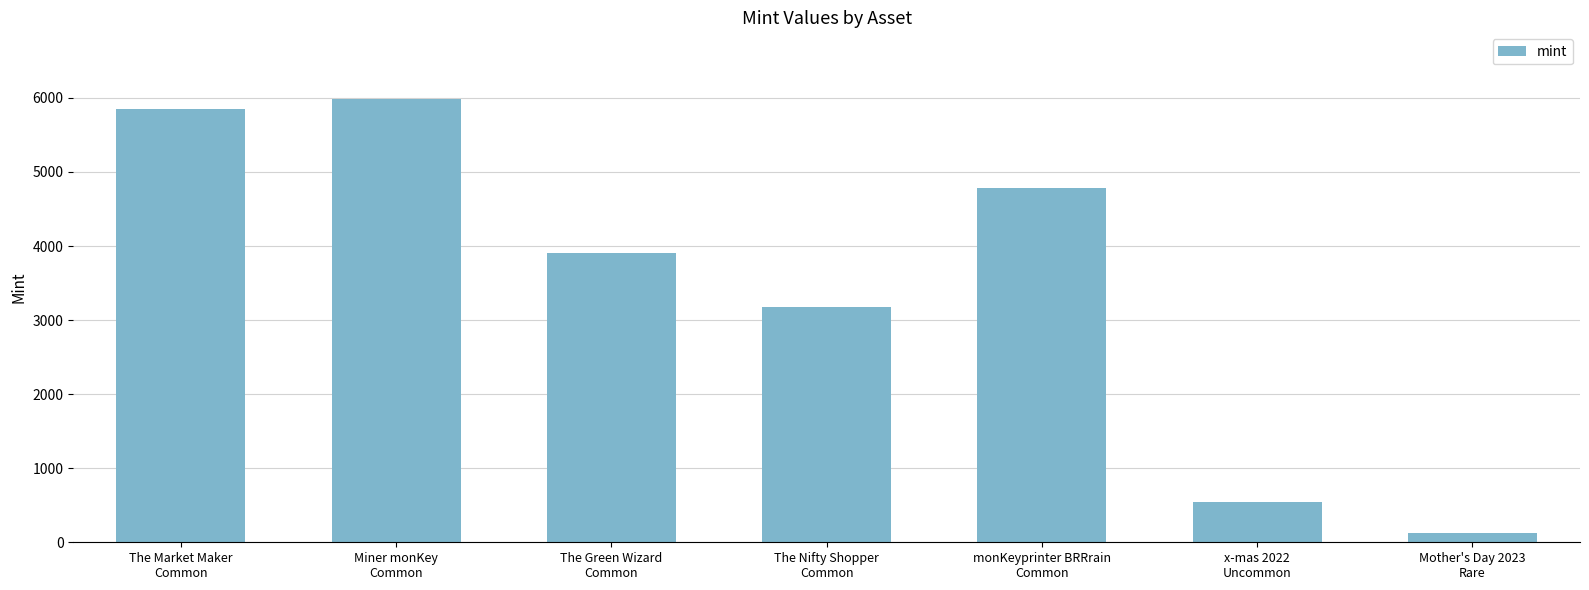

Read the value at Mother's Day 2023
Rare, to the nearest 100.

100